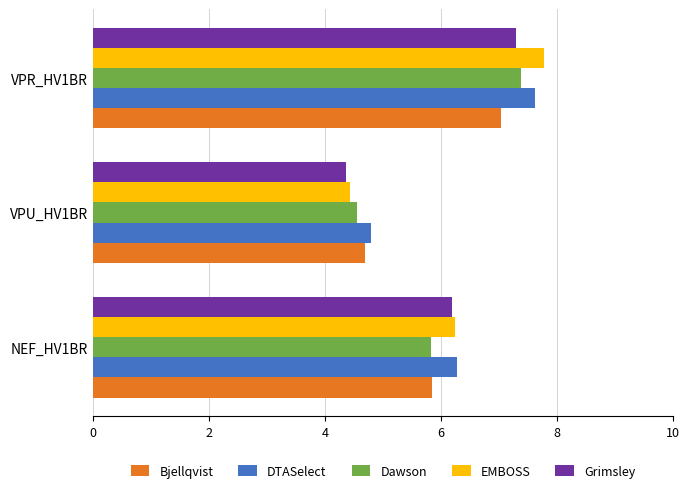

Which category has the highest value across all series?

VPR_HV1BR